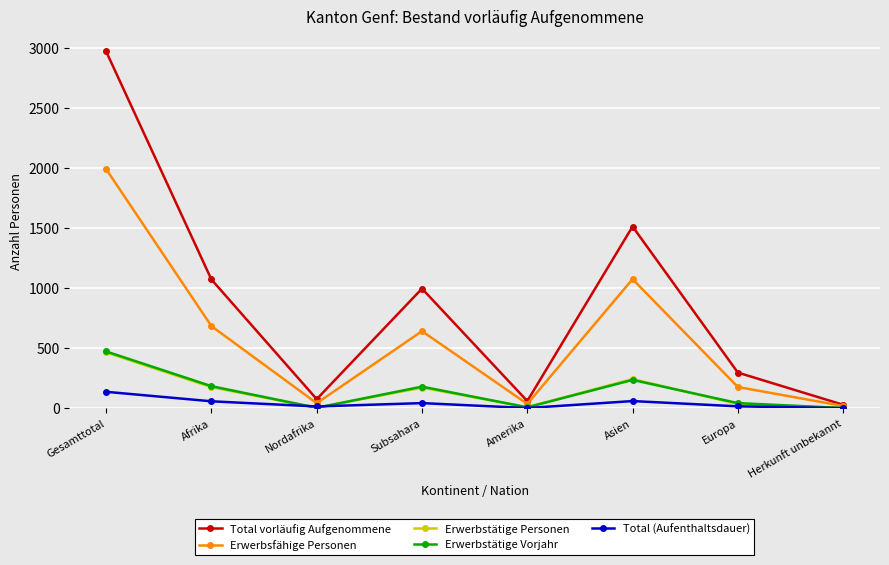

Which series changed the most between Gesamttotal and Asien?

Total vorläufig Aufgenommene